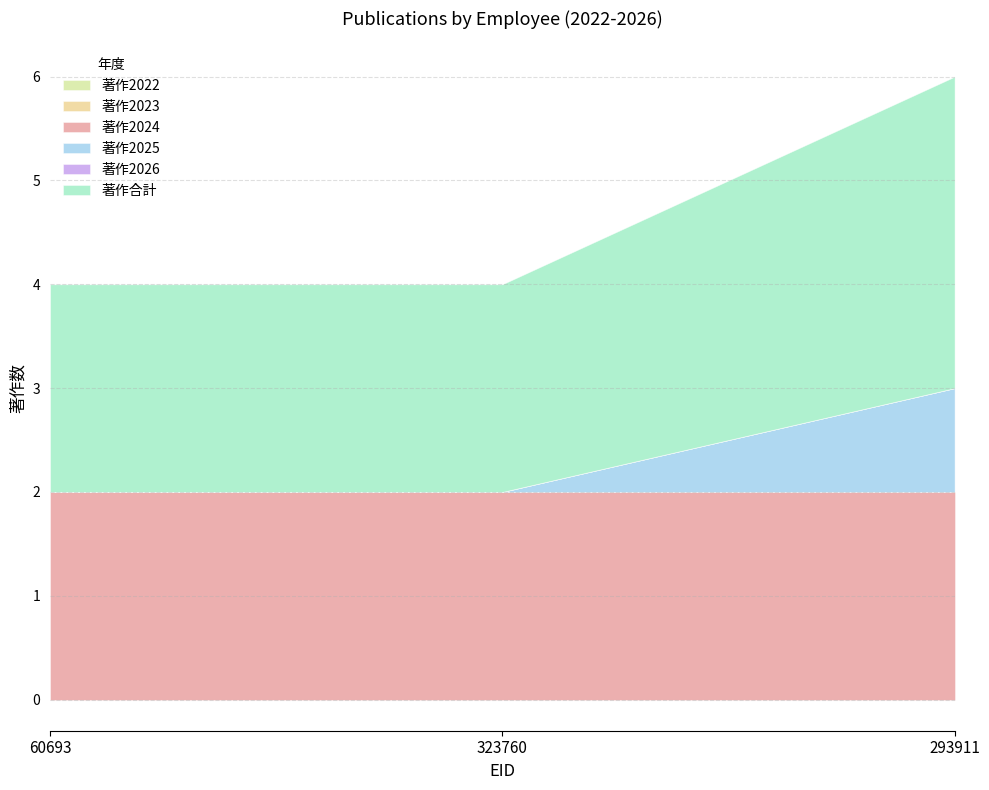

Does the chart have visible grid lines?

Yes